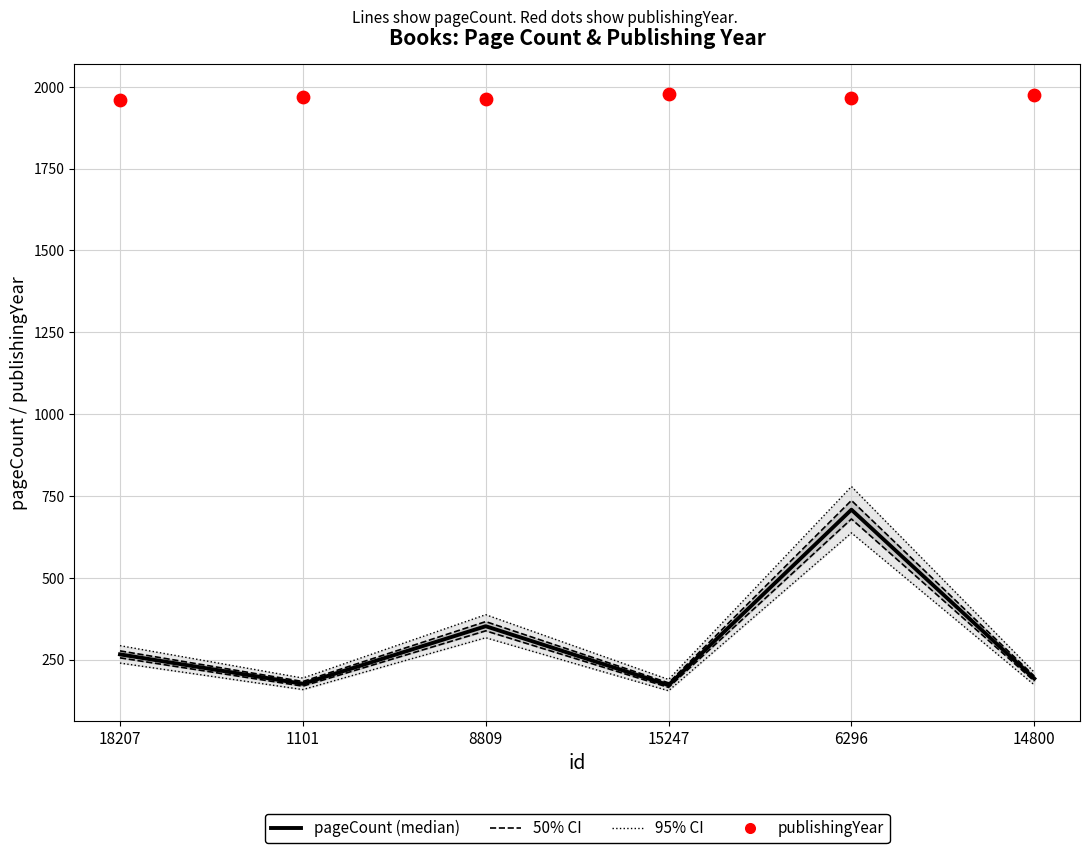

What is the total value across all series at 1101?

2146